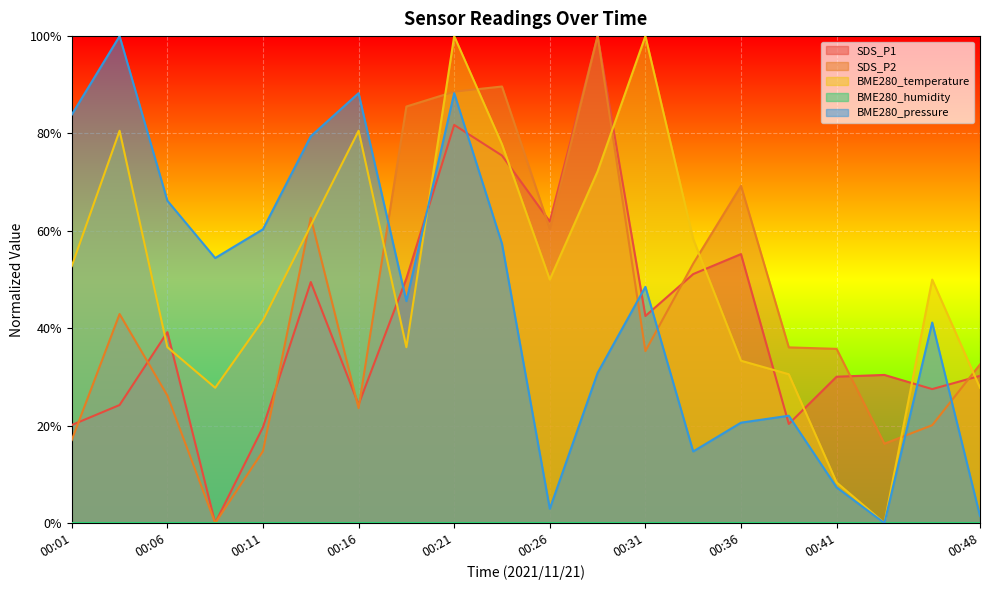

At how many categories does at least one series exceed 0?

20